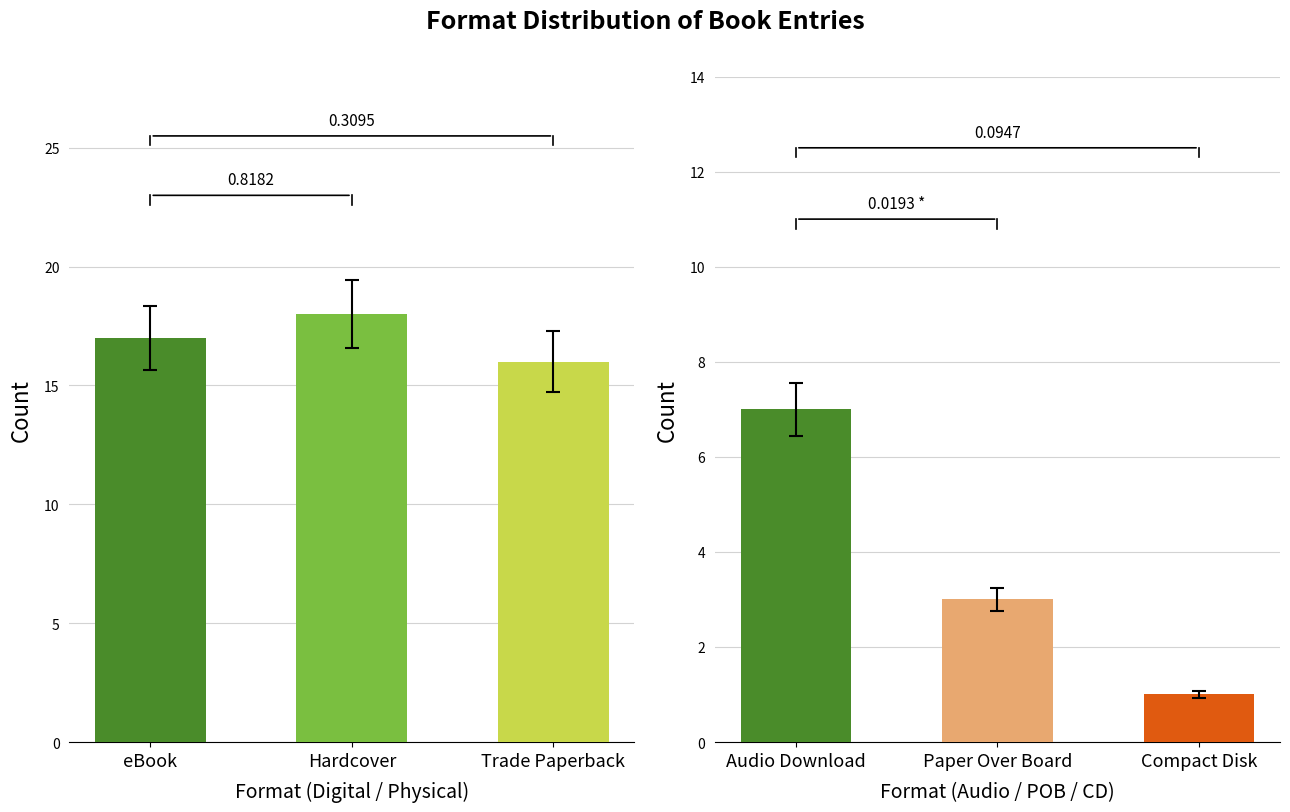

Rank the categories by value from lowest to highest.

Compact Disk, Paper Over Board, Audio Download